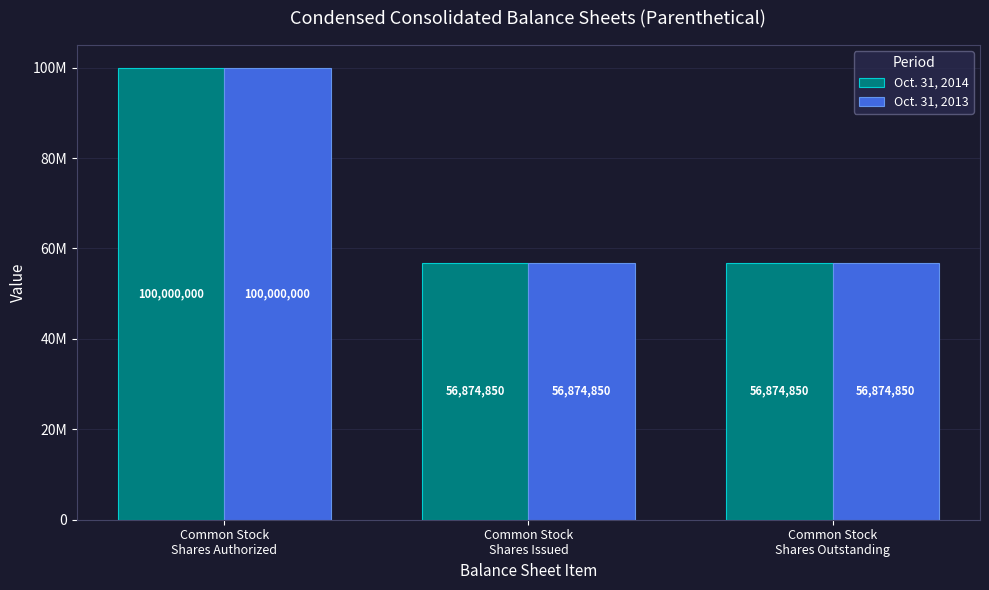

What are all the series names shown in the legend?

Oct. 31, 2014, Oct. 31, 2013